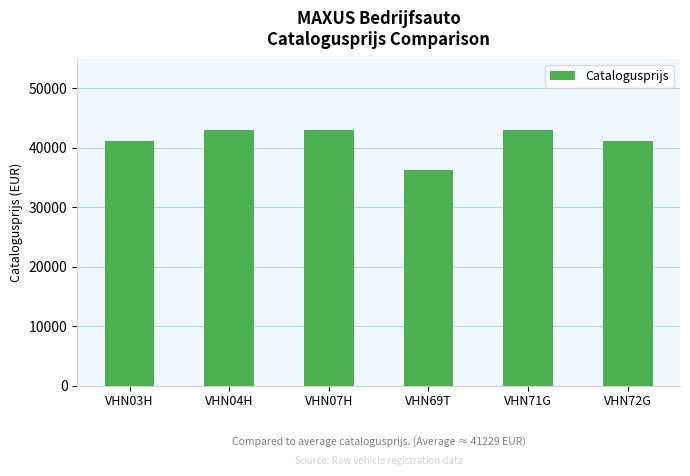

Reading right to left, what are all the values shown in this chart?

41128	42943	36288	42943	42943	41128